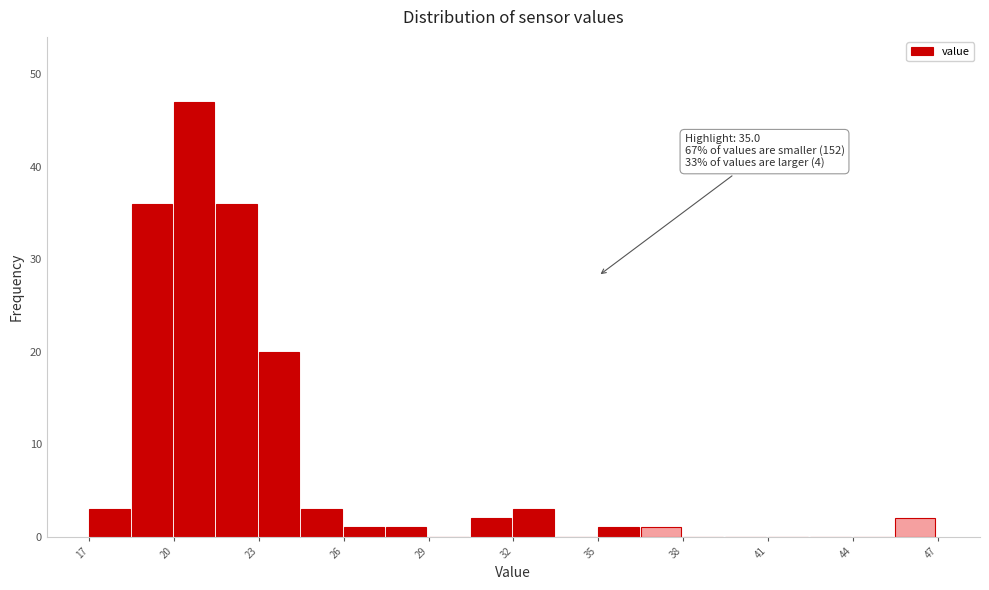

Around what value on the x-axis is the tallest bar? Give the approximate position of its centre, as read against the axis.

21.0